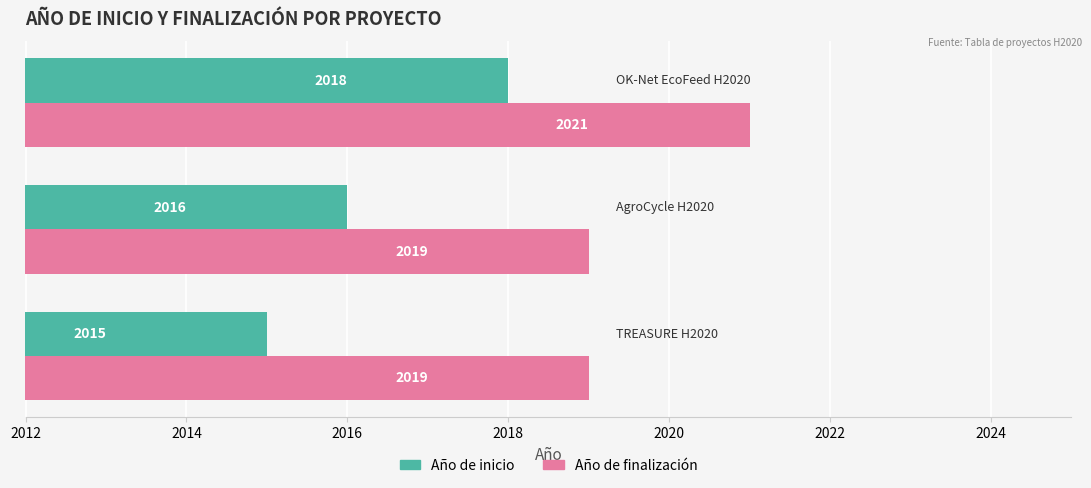

What are all the series names shown in the legend?

Año de inicio, Año de finalización